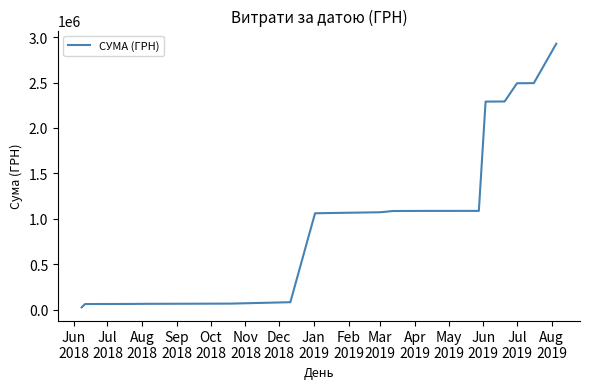

What is the greatest value displayed?

2926855.1